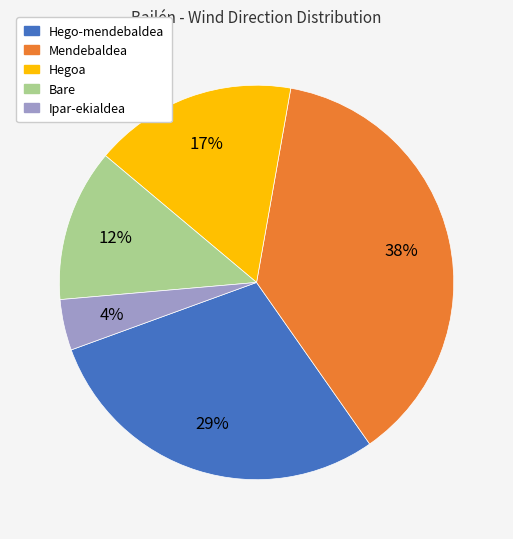

To the nearest percent, what percentage of the pie is Hego-mendebaldea?

29%